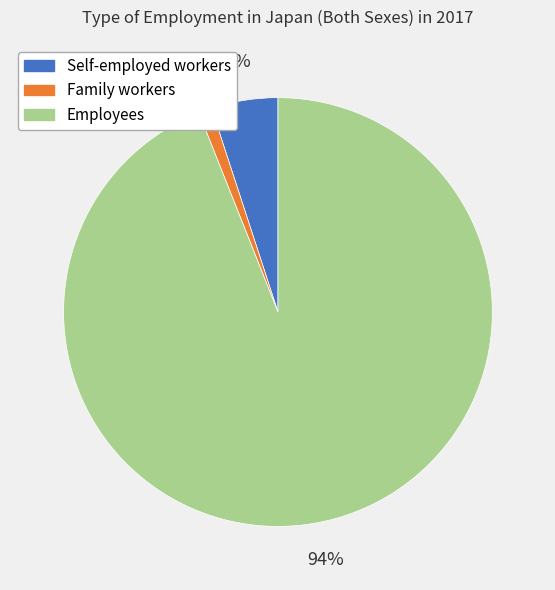

What percentage is the Family workers slice, to the nearest percent?

1%